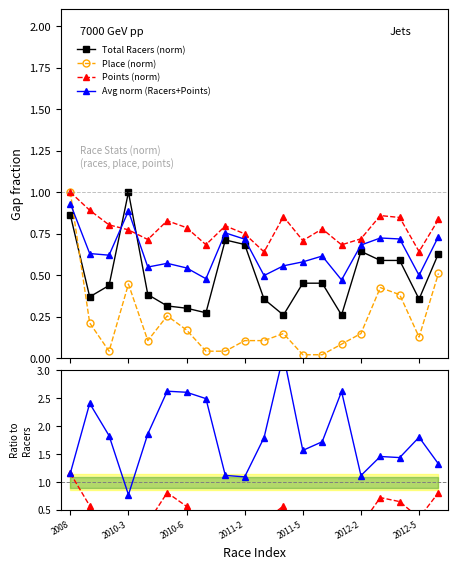

True or false: Total Racers (norm) and Place (norm) cross at least once.

True